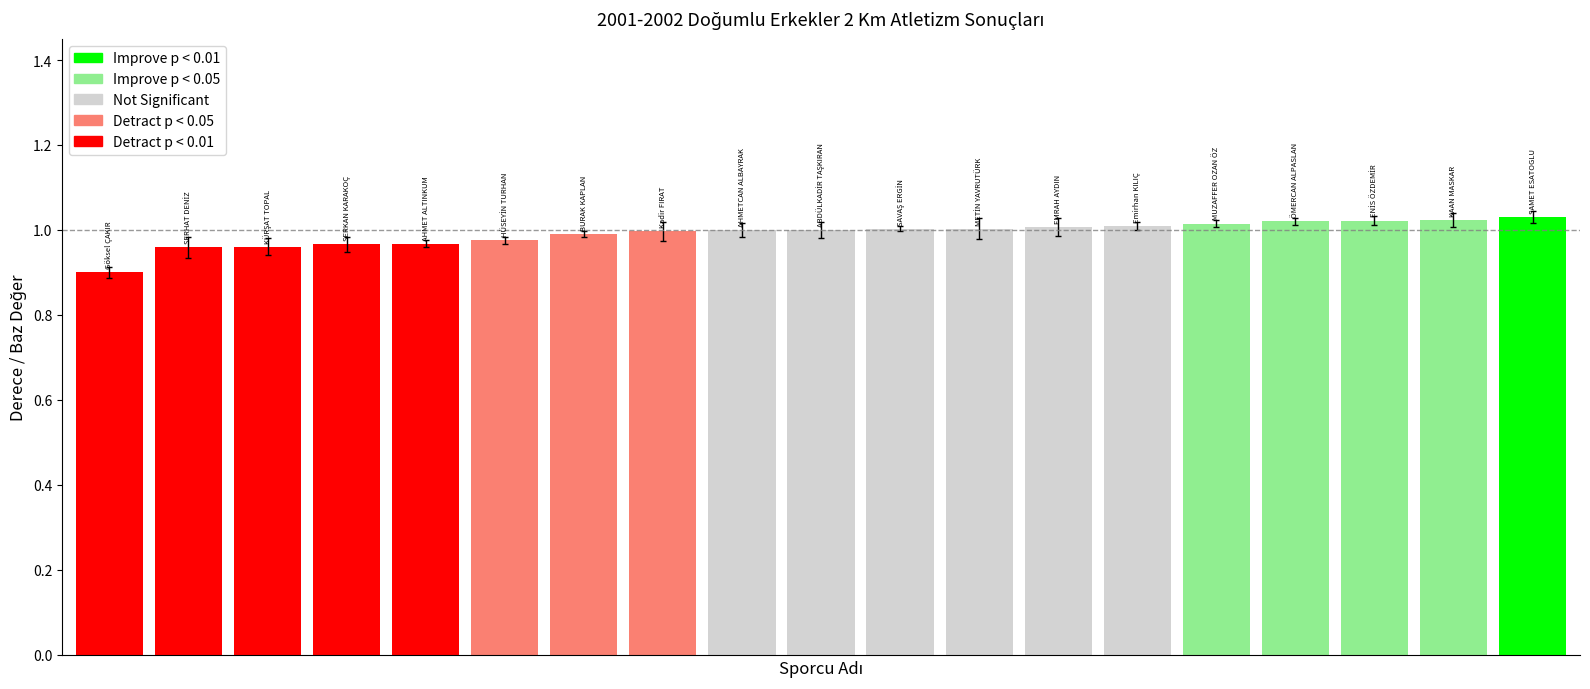

What is the sum of all values?

18.8